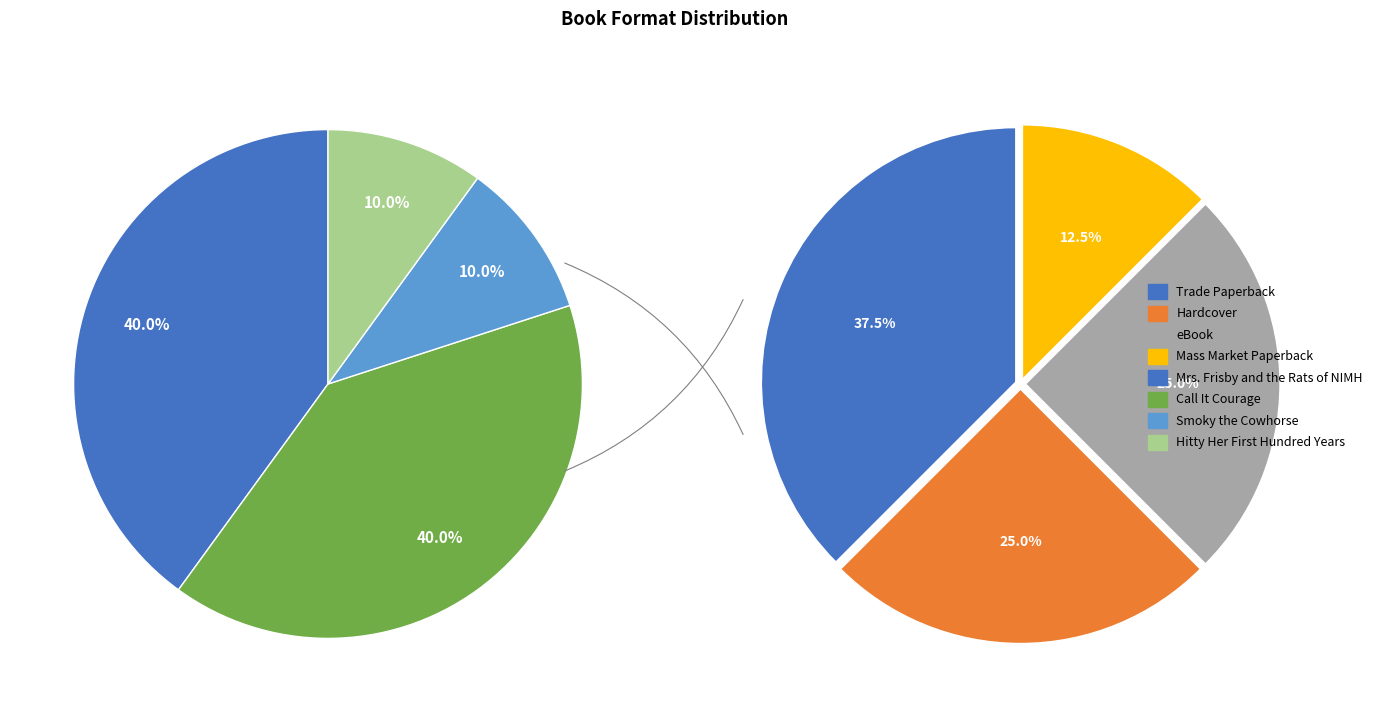

Combined, what portion of the pie is Smoky the Cowhorse and Call It Courage?

50.0%